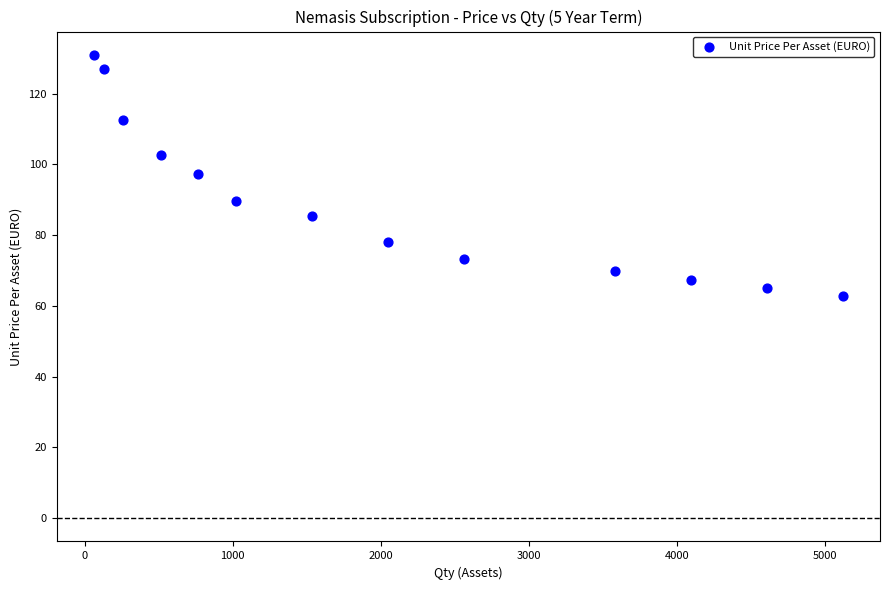

What is the range of Y values (max minus min)?

68.2